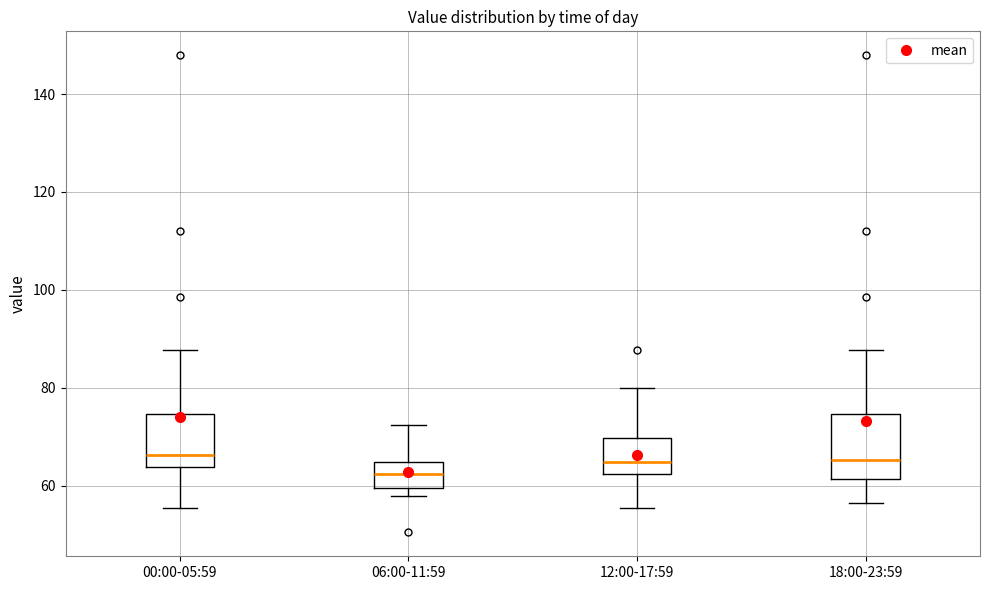

Reading left to right, read every box against the y-axis: the position of its median line, the range the box covers, and the ends of its whiskers. The values are not printed on the chart, so give them approximately, as read against the axis.

00:00-05:59: median 66, box 64 to 74, whiskers 56 to 88
06:00-11:59: median 62, box 60 to 64, whiskers 58 to 72
12:00-17:59: median 64, box 62 to 70, whiskers 56 to 80
18:00-23:59: median 66, box 62 to 74, whiskers 56 to 88